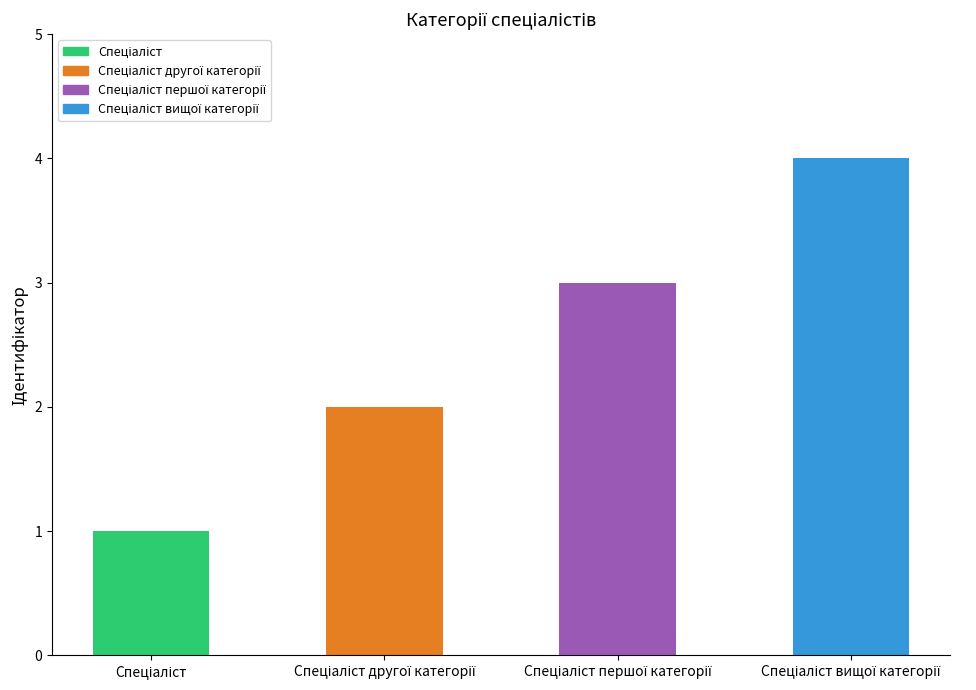

How many categories are shown in the chart?

4